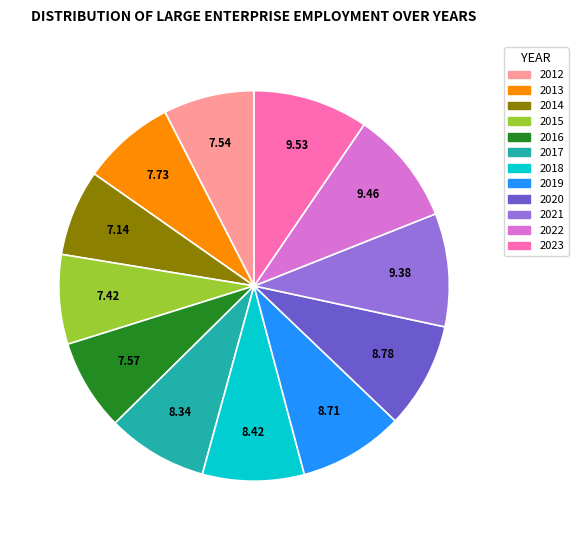

Is there a majority slice in this chart?

No